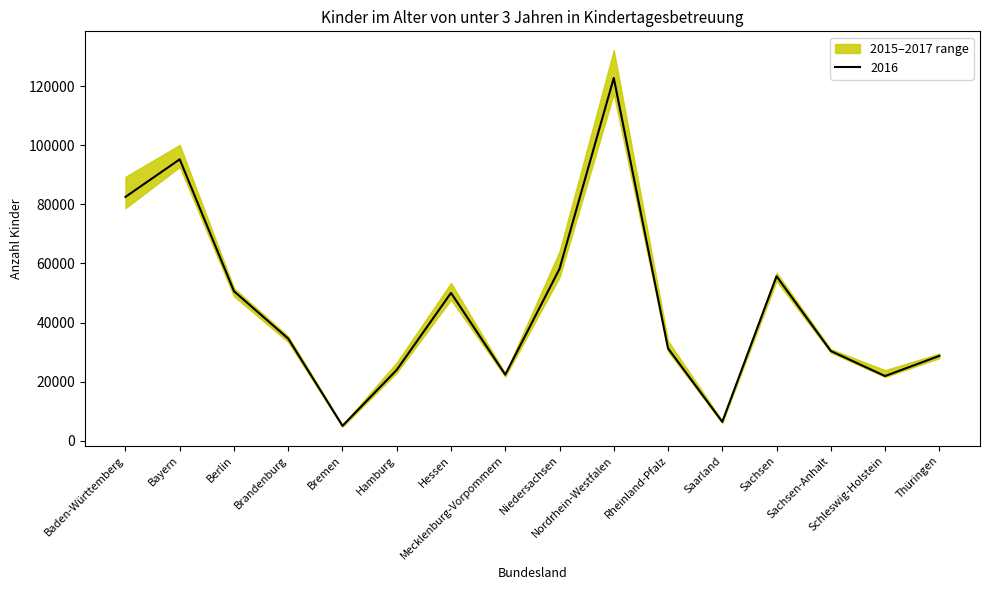

What is the label of the 2nd point from the left?

Bayern